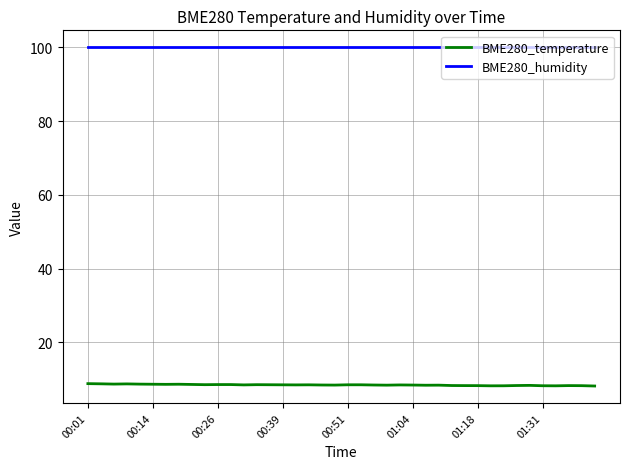

Which series has the largest total across all categories?

BME280_humidity